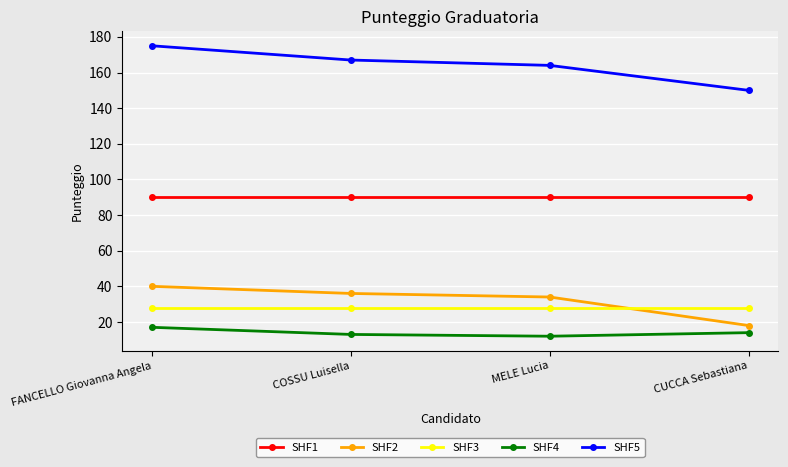

What is the total value across all series at COSSU Luisella?

334